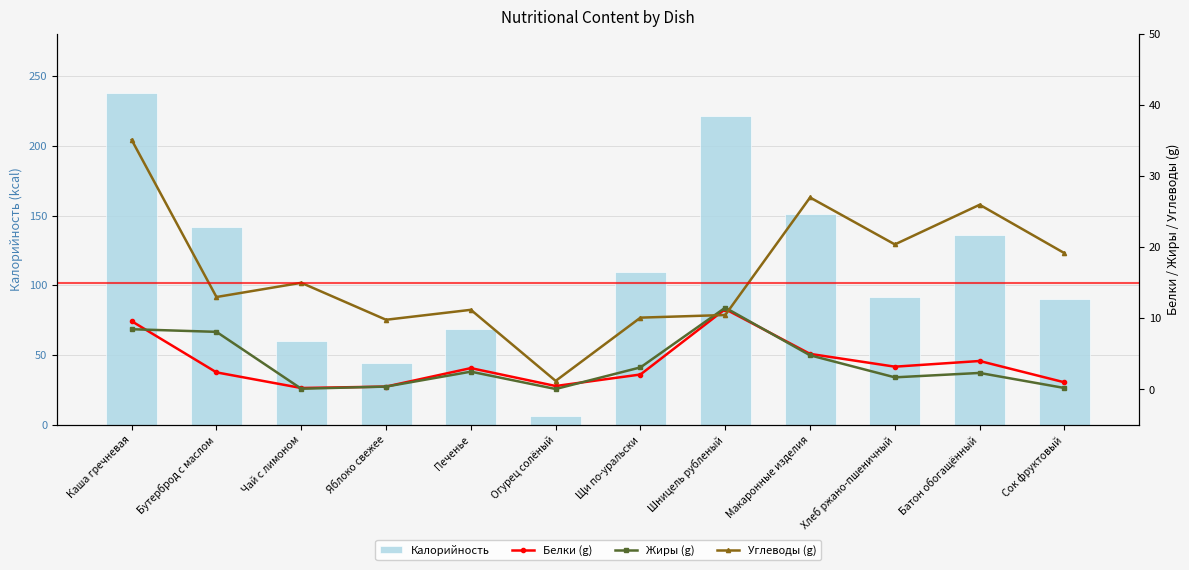

Which series has the largest total across all categories?

Калорийность